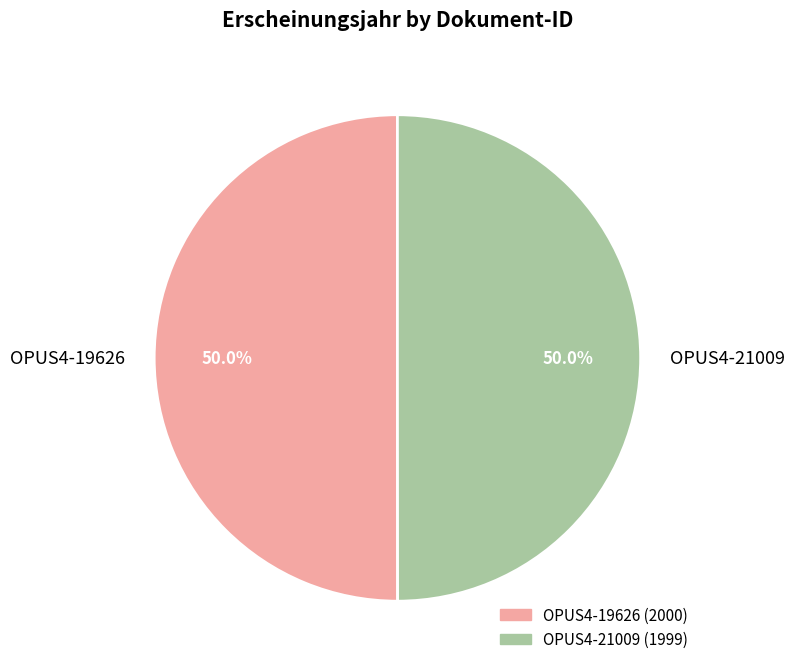

True or false: OPUS4-21009 accounts for 64% of the total.

False